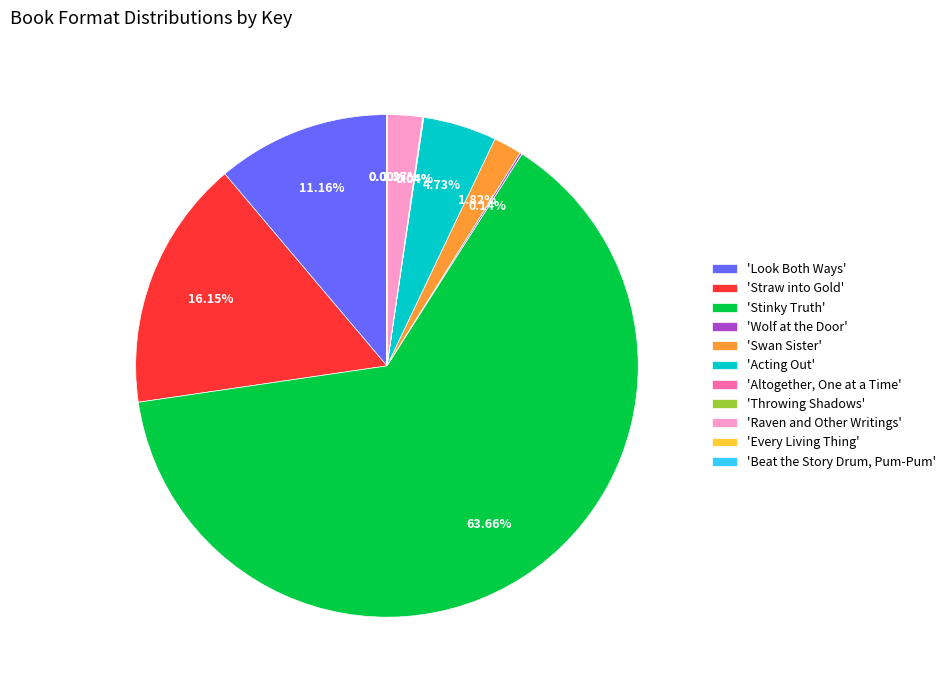

Which slice is the largest?

'Stinky Truth'